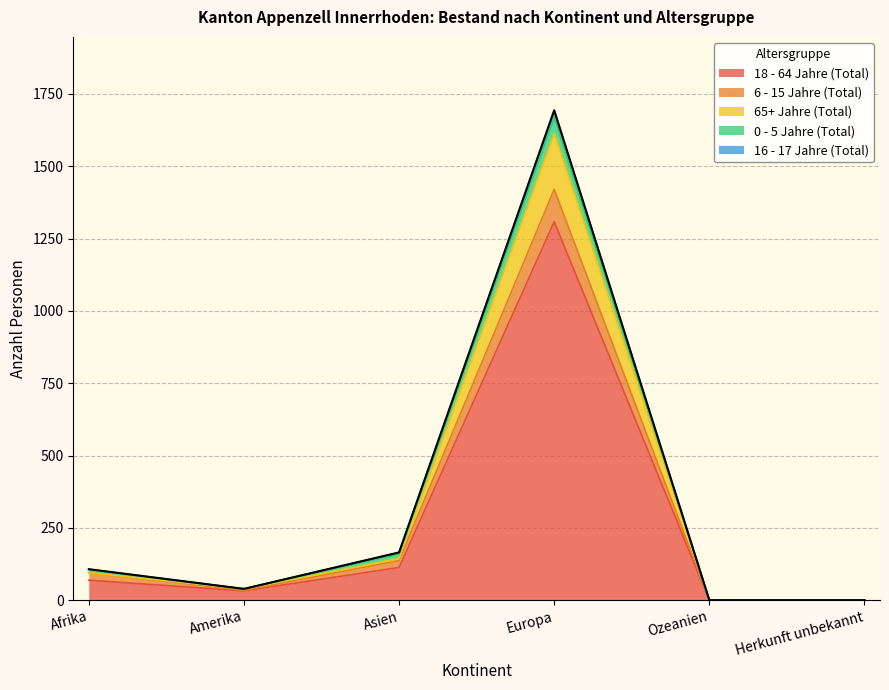

Which label corresponds to the smallest value in the chart?

Ozeanien